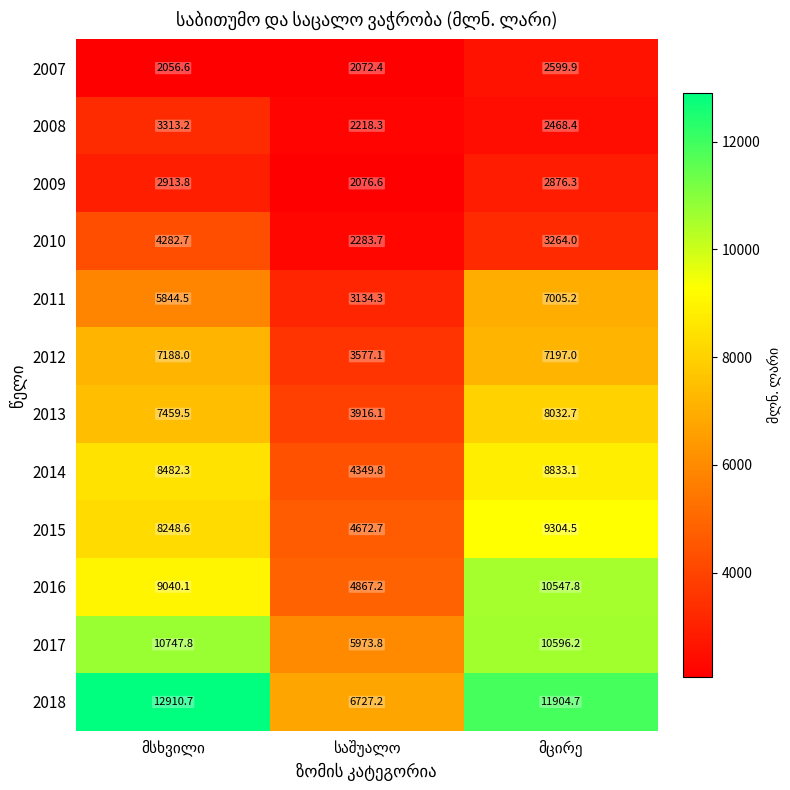

Which series has the largest range (max minus min)?

2018